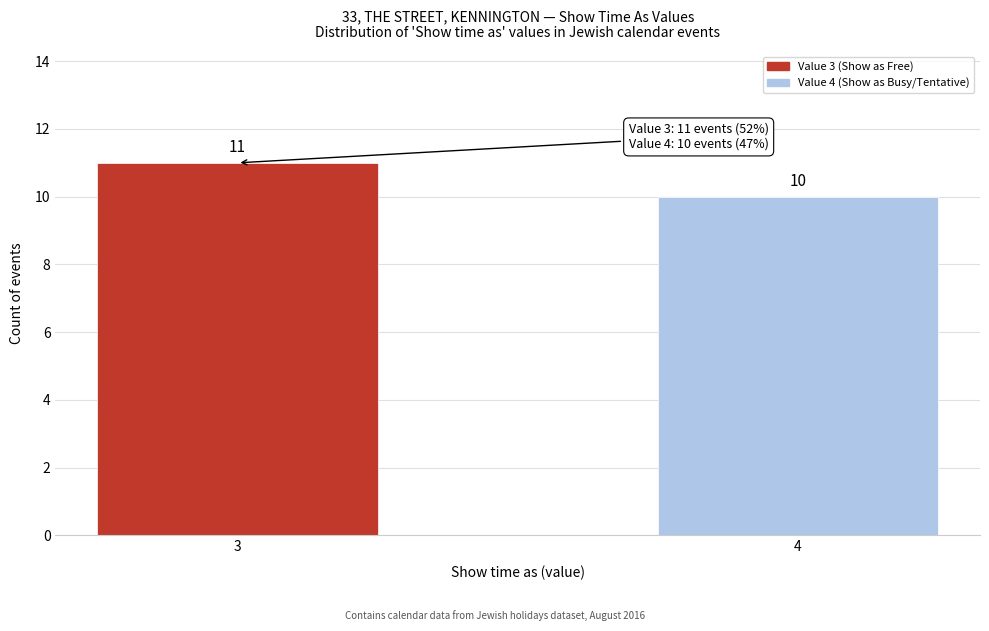

Reading right to left, transcribe all the data shown in this chart.

4=10	3=11